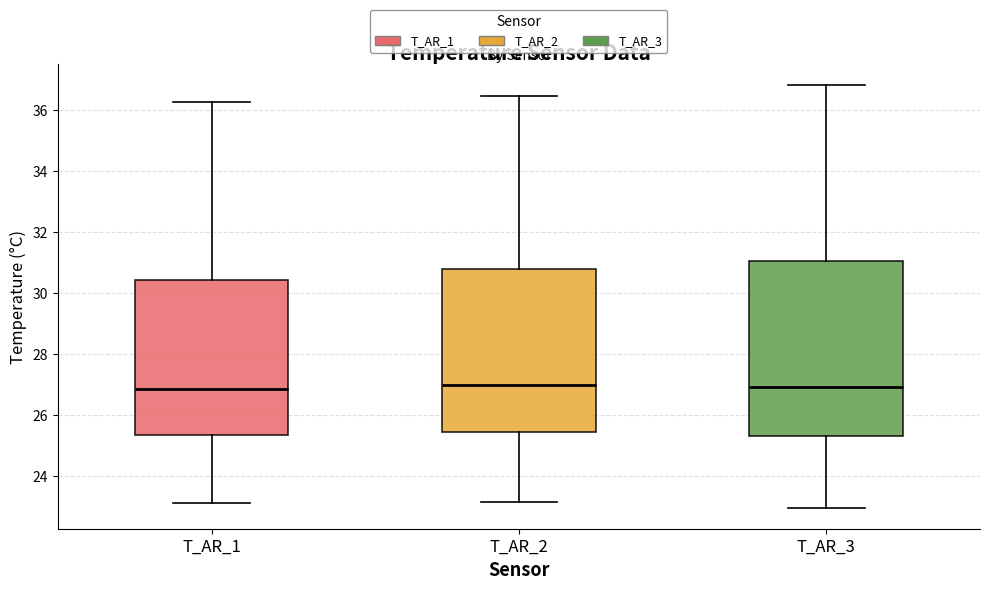

Comparing the boxes themselves (not the whiskers), which one is the tallest?

T_AR_3